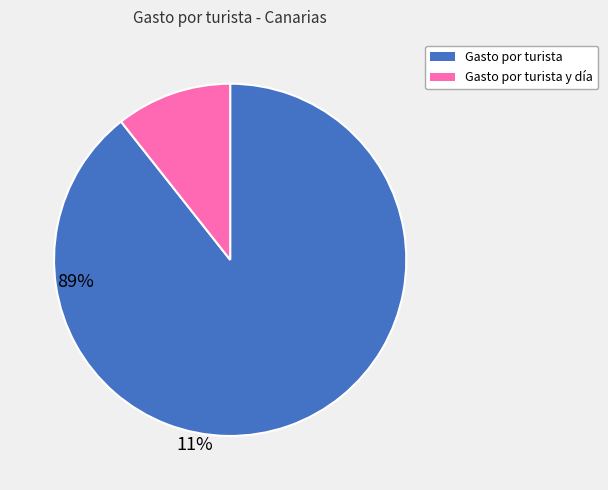

Is there a majority slice in this chart?

Yes